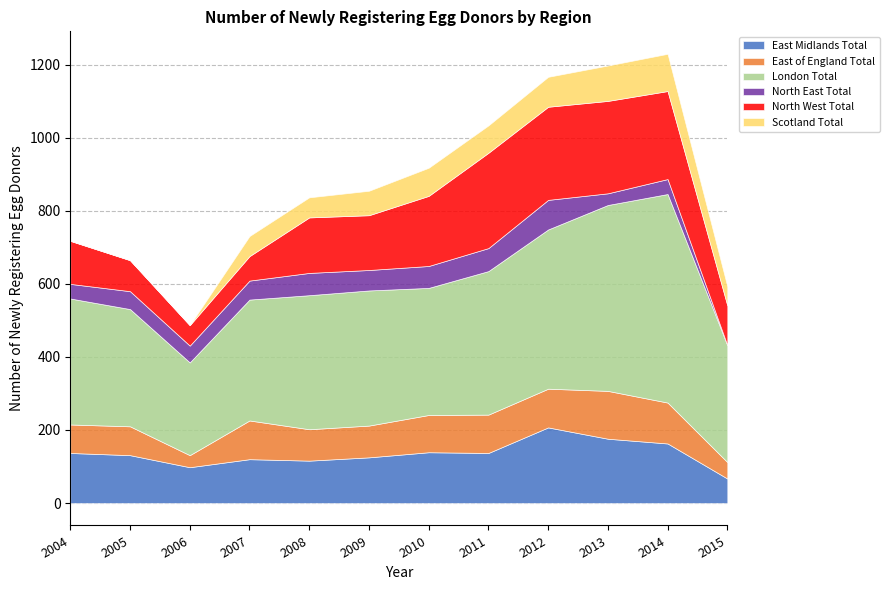

True or false: London Total and East of England Total cross at least once.

False